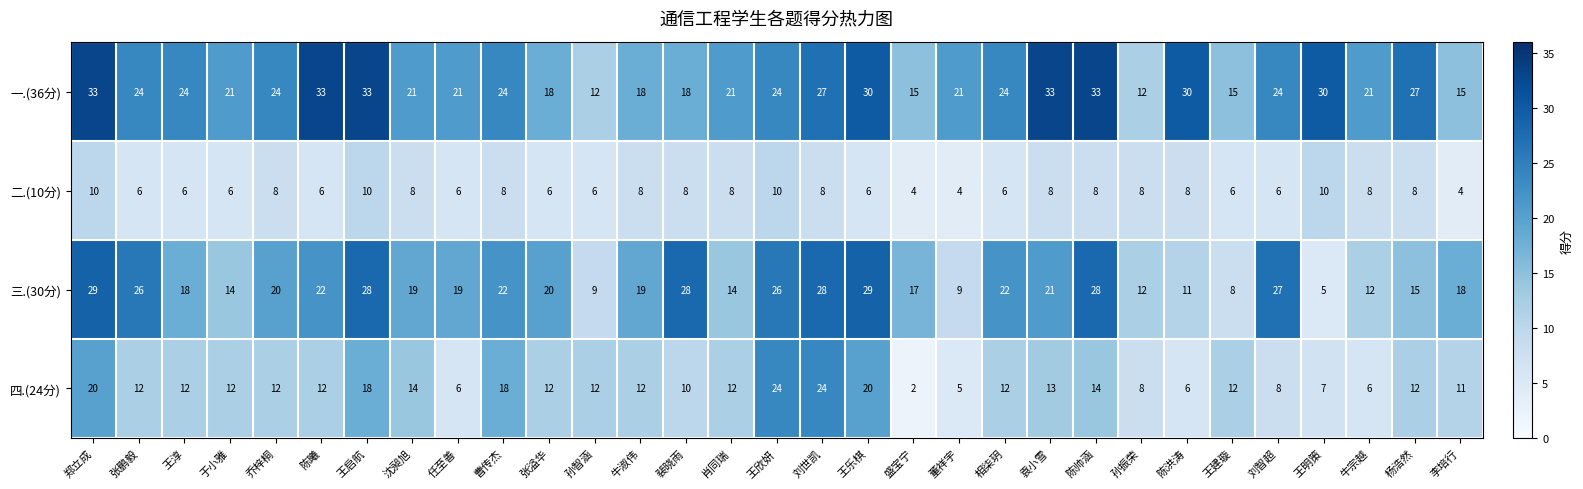

What is the difference between the highest and lowest values at 张鹏毅?

20